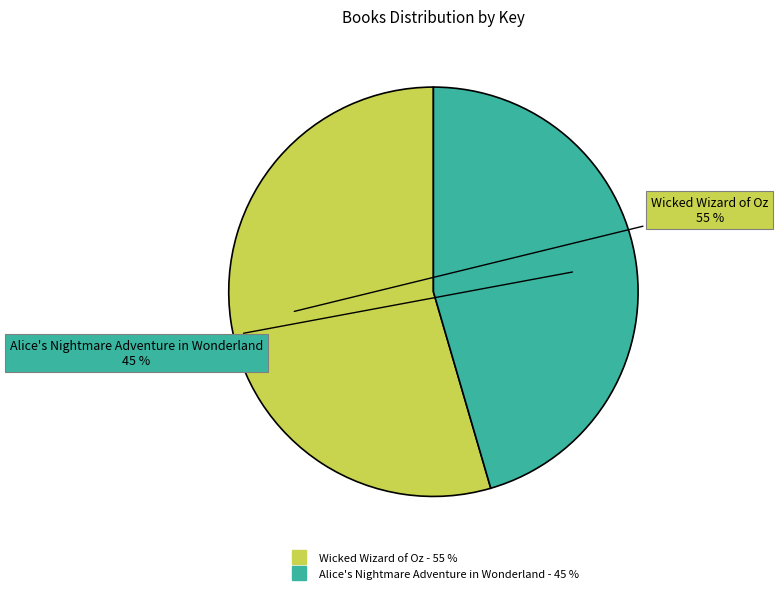

To the nearest percent, what portion does Alice's Nightmare Adventure in Wonderland represent?

45%